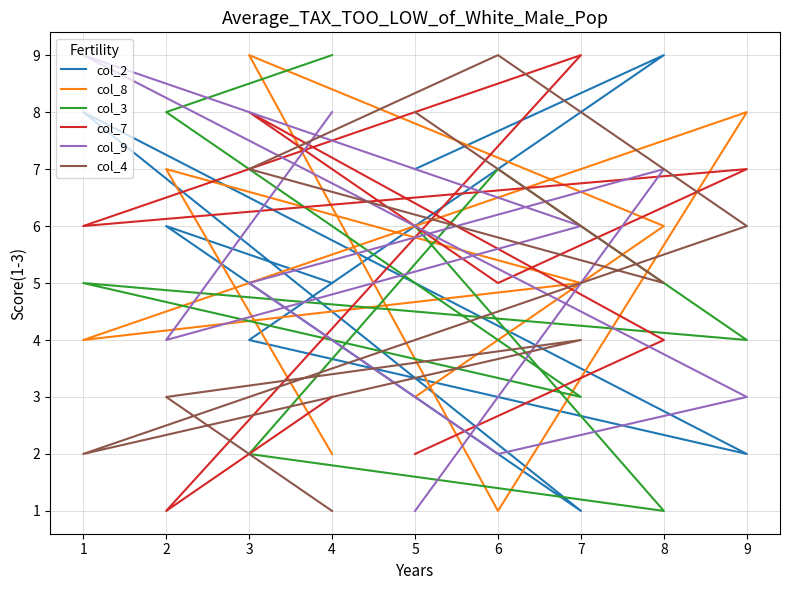

Count the col_8 values in the range 3 to 7.

5